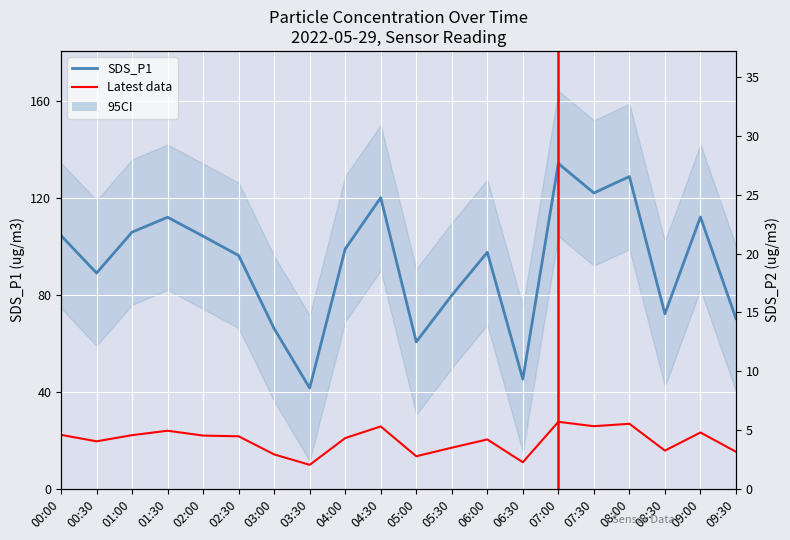

What is the label of the 8th point from the left?

03:30